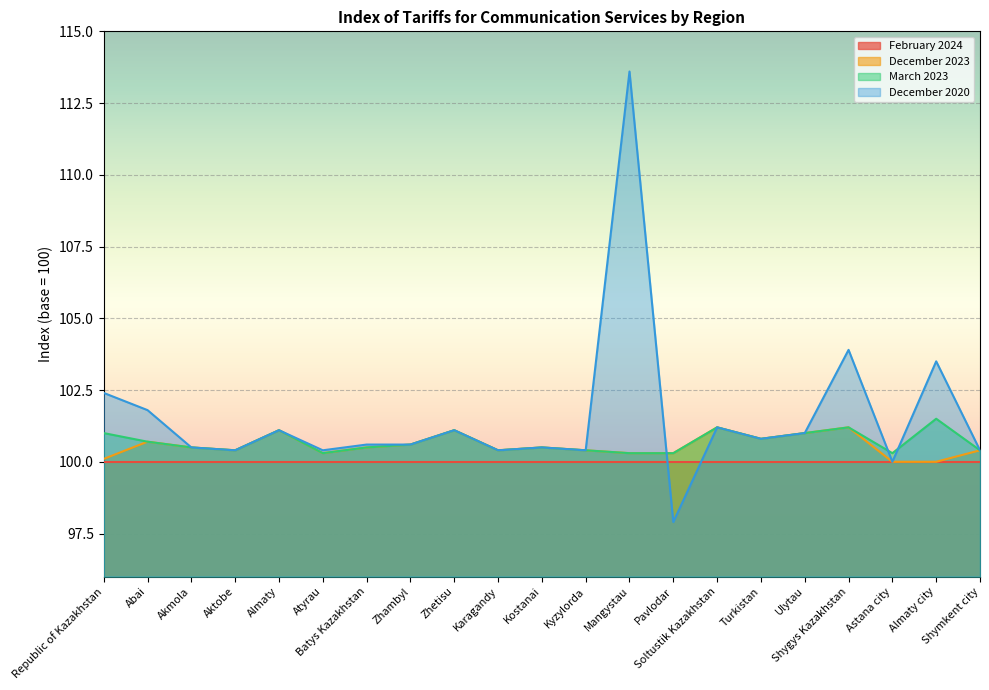

What is the highest value of the December 2020 series?

113.6